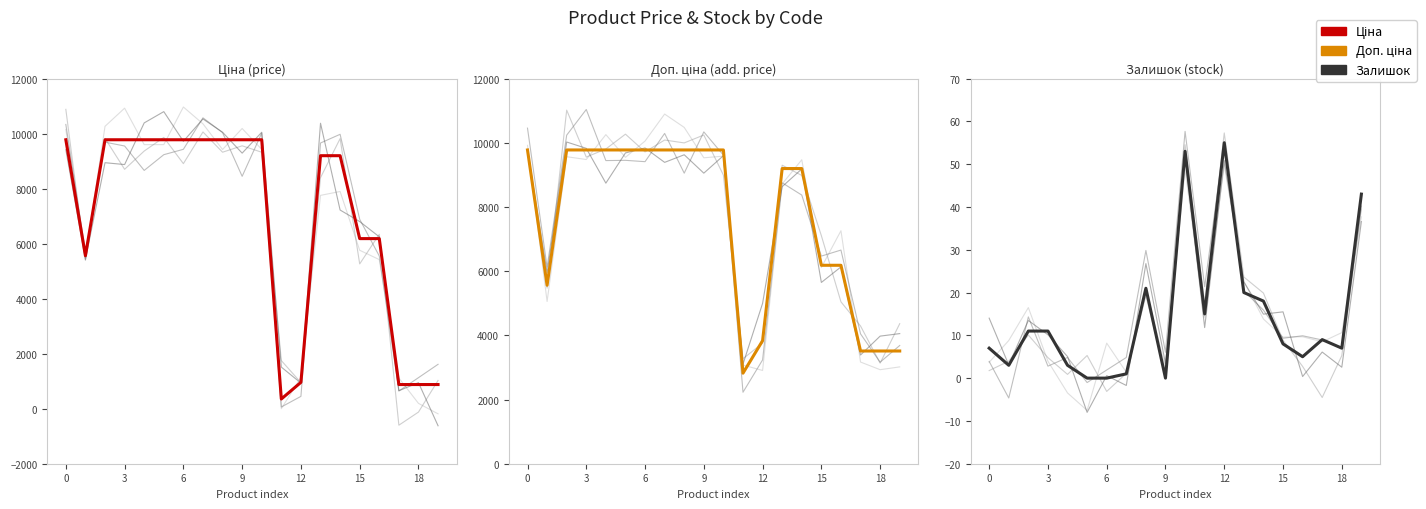

What is the difference between the second highest and second lowest values in the Залишок series?

53.0